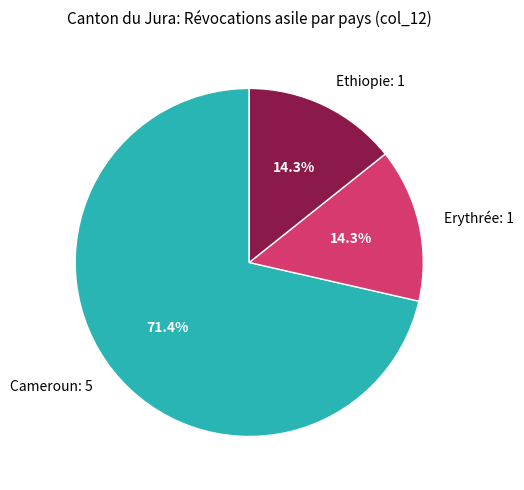

What percentage is NOT represented by Cameroun?

28.6%